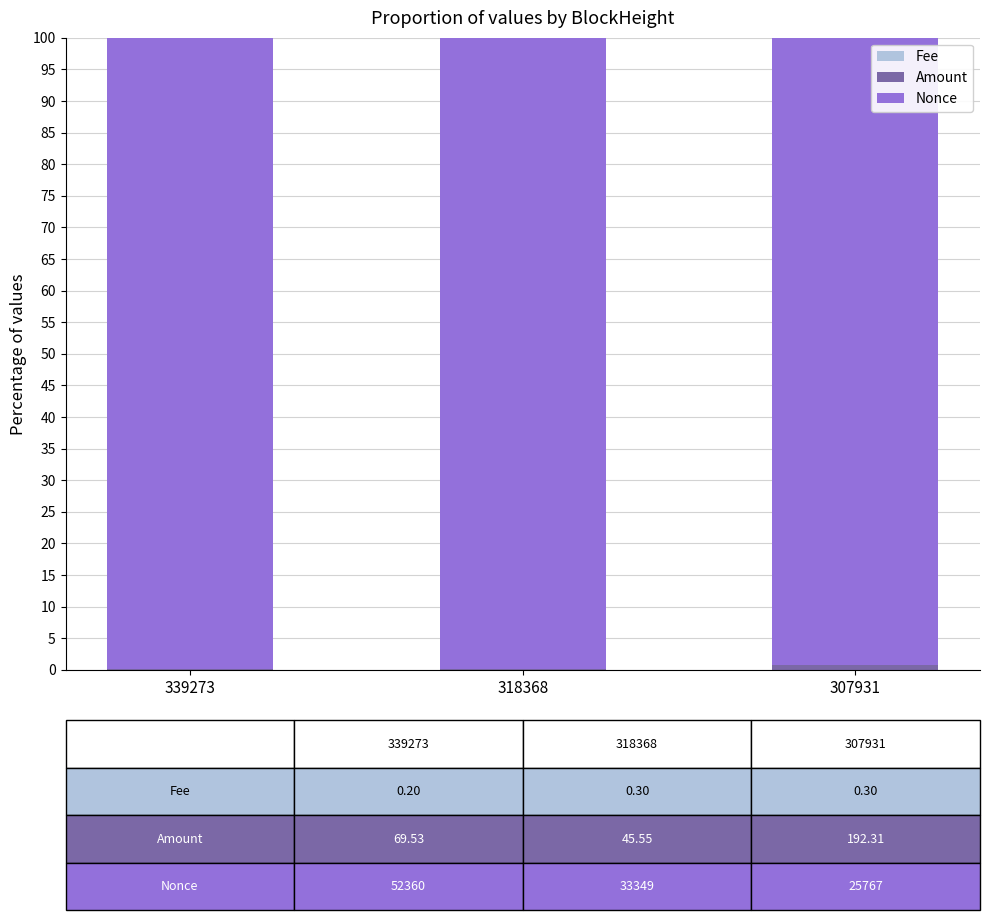

Are the bars horizontal?

No